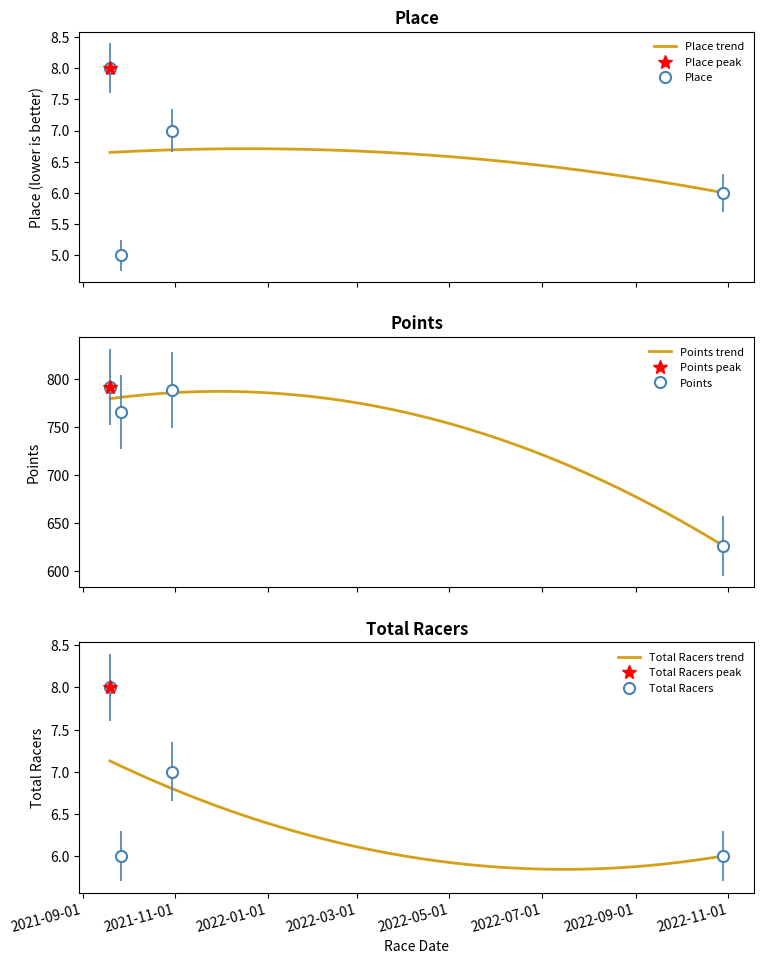

Which series has the widest spread of values?

Points